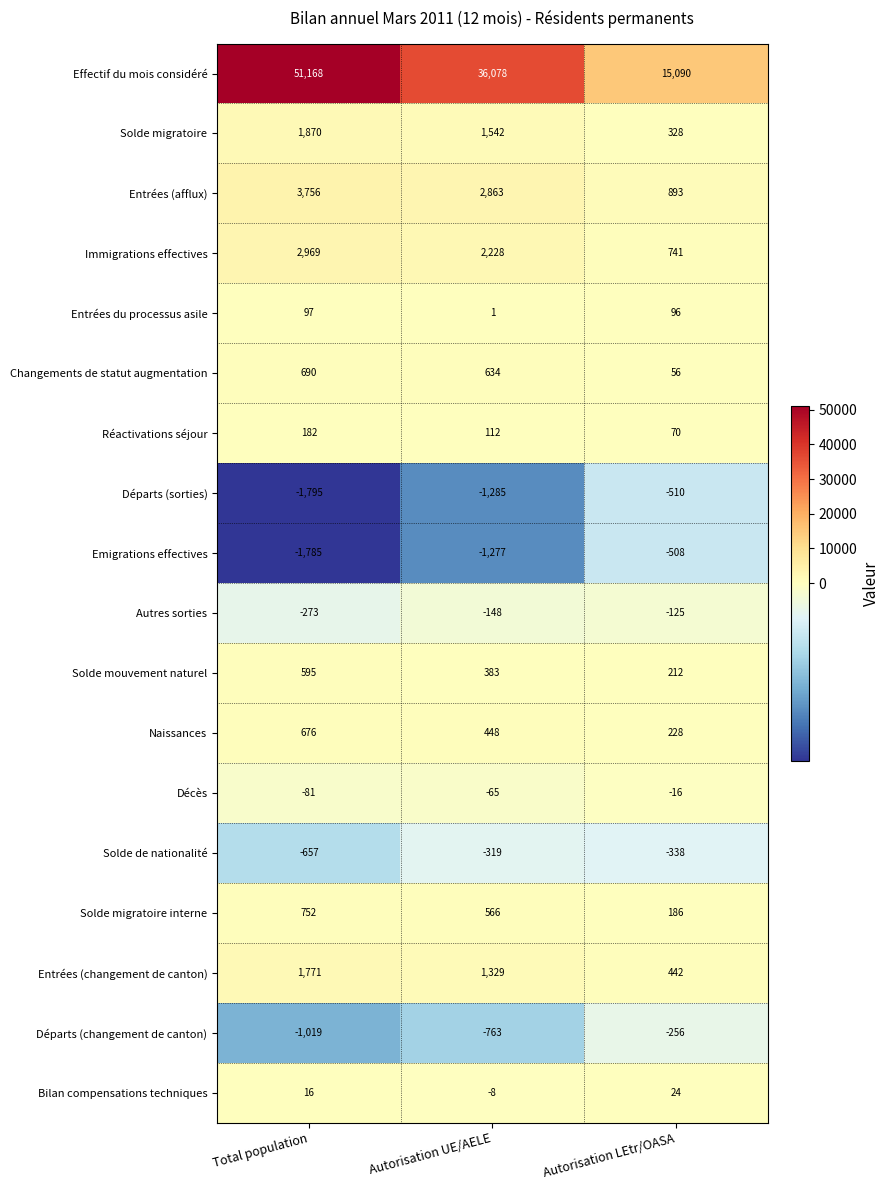

At which label does Solde de nationalité first exceed -338?

Autorisation UE/AELE